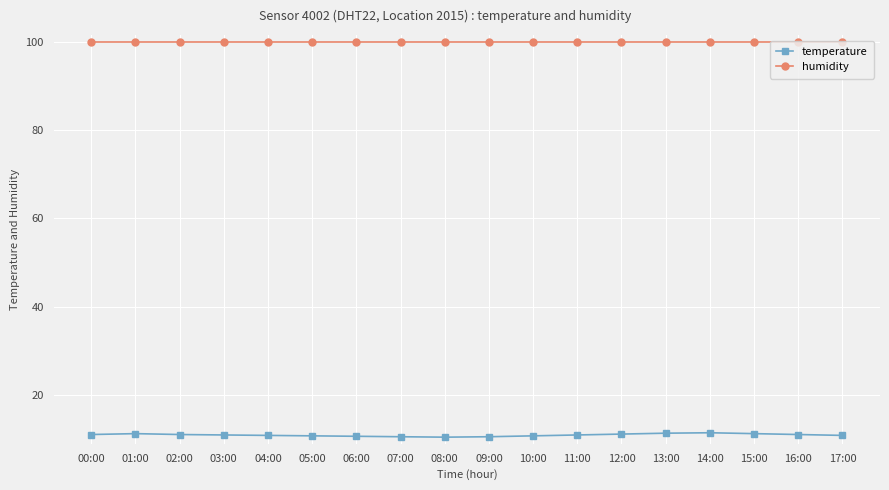

Which series has the largest range (max minus min)?

temperature